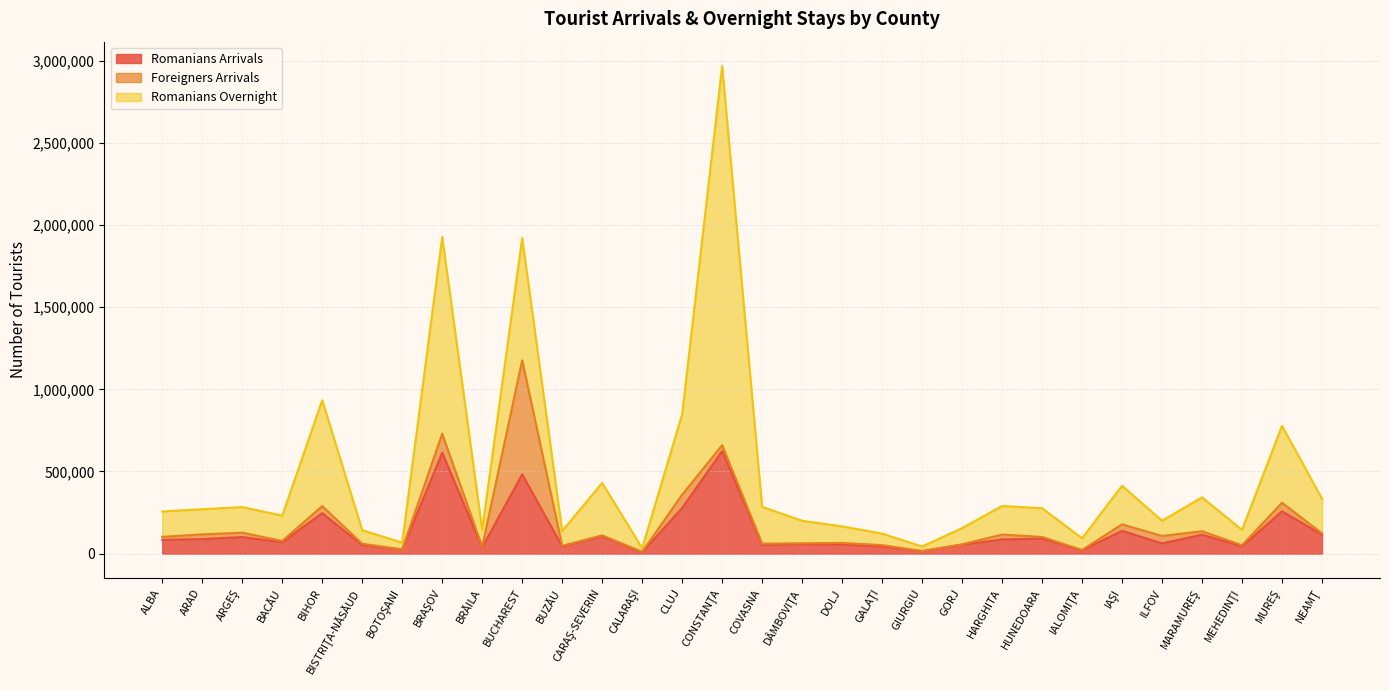

The Romanians Arrivals series shows 163082 at HUNEDOARA. True or false?

False